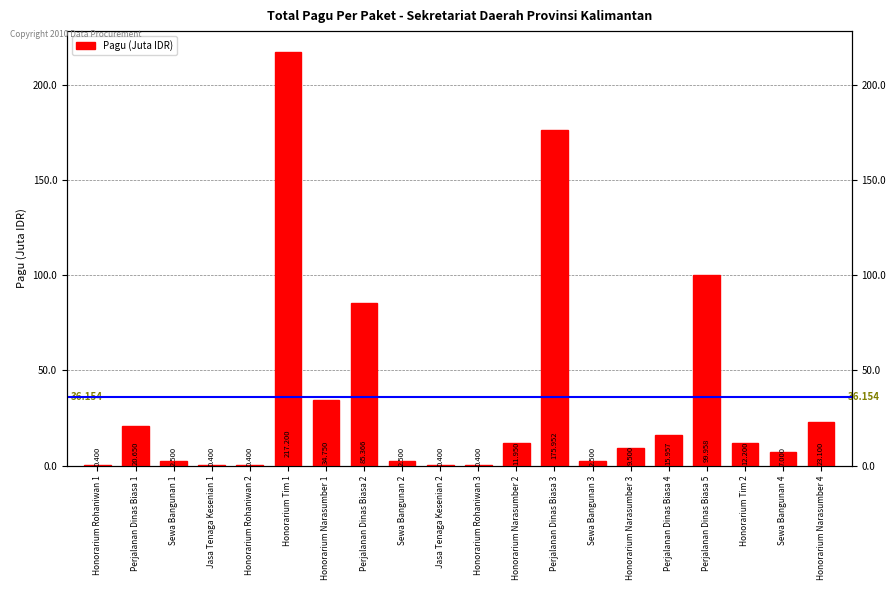

What is the label of the 9th bar from the left?

Sewa Bangunan 2